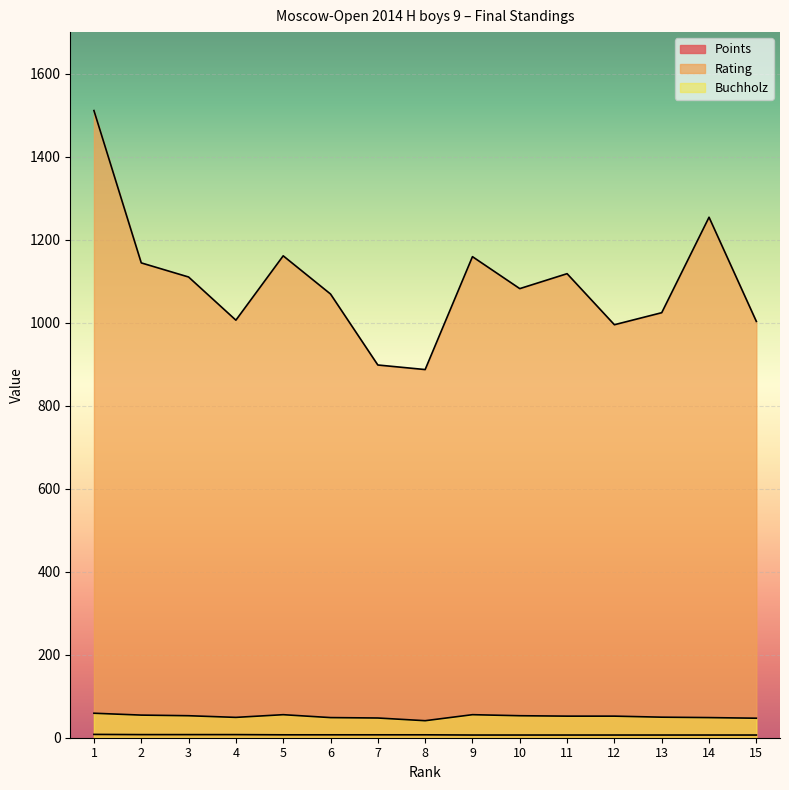

At which category does the chart reach its peak across all series?

1